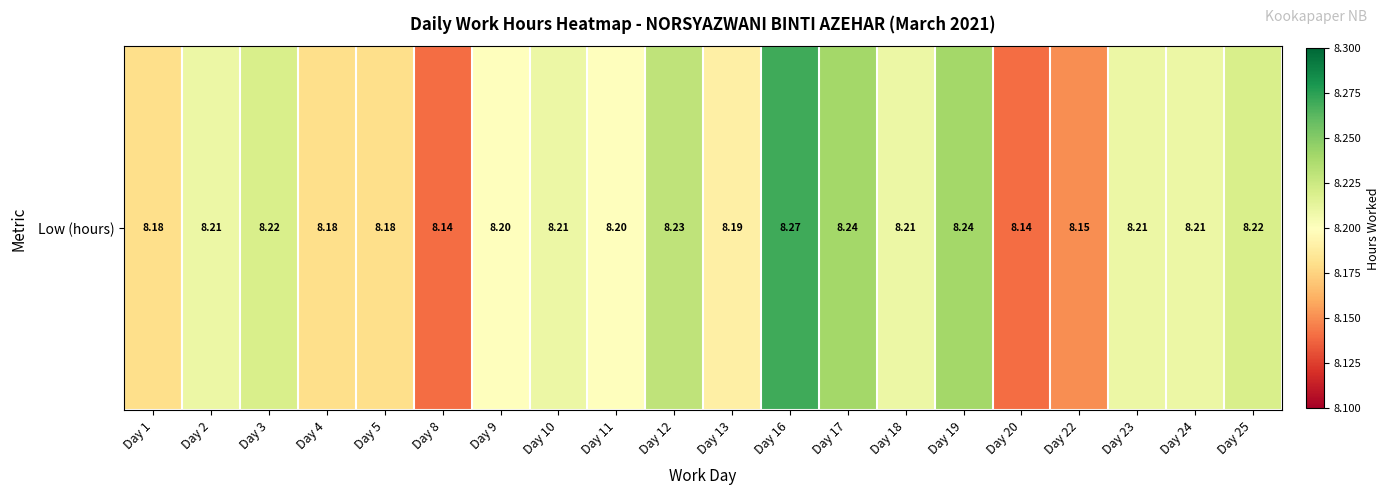

Is it true that the value at Day 16 is 5.2?

False